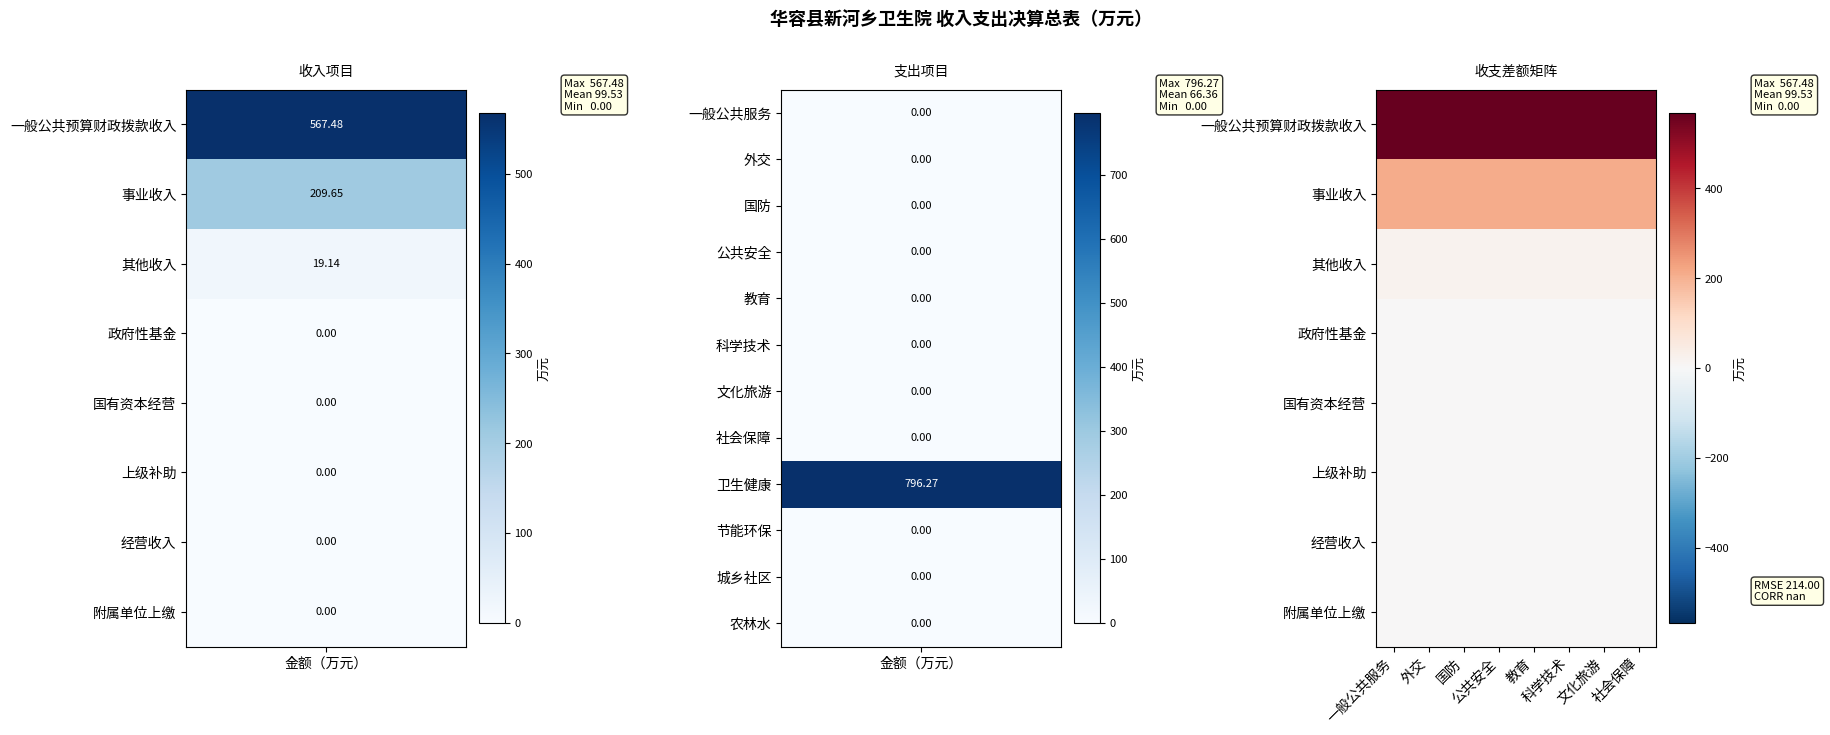

At which category does the chart reach its minimum across all series?

一般公共服务